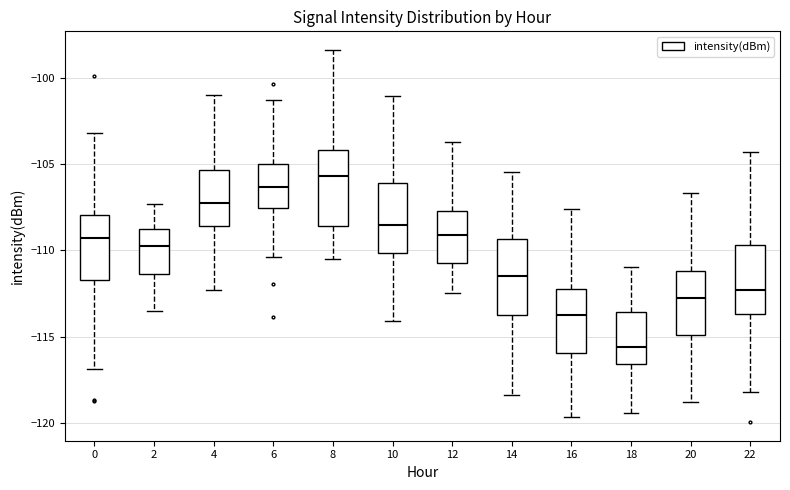

Reading left to right, transcribe this box plot: for each box, give where its median line is, the range the box spans, and where its two whiskers end, as read against the y-axis. The values are not printed on the chart, so give them approximately, as read against the axis.

0: median -109.5, box -111.5 to -108.0, whiskers -117.0 to -103.0
2: median -109.5, box -111.5 to -108.5, whiskers -113.5 to -107.5
4: median -107.0, box -108.5 to -105.5, whiskers -112.5 to -101.0
6: median -106.5, box -107.5 to -105.0, whiskers -110.5 to -101.5
8: median -105.5, box -108.5 to -104.0, whiskers -110.5 to -98.5
10: median -108.5, box -110.0 to -106.0, whiskers -114.0 to -101.0
12: median -109.0, box -110.5 to -107.5, whiskers -112.5 to -103.5
14: median -111.5, box -113.5 to -109.5, whiskers -118.5 to -105.5
16: median -114.0, box -116.0 to -112.0, whiskers -119.5 to -107.5
18: median -115.5, box -116.5 to -113.5, whiskers -119.5 to -111.0
20: median -112.5, box -115.0 to -111.0, whiskers -119.0 to -106.5
22: median -112.5, box -113.5 to -109.5, whiskers -118.0 to -104.5